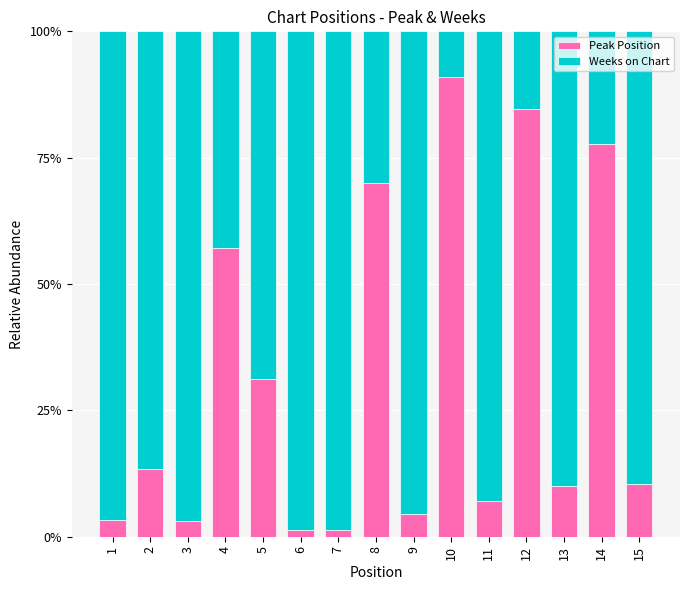

Which category has the highest value in the Peak Position series?

10